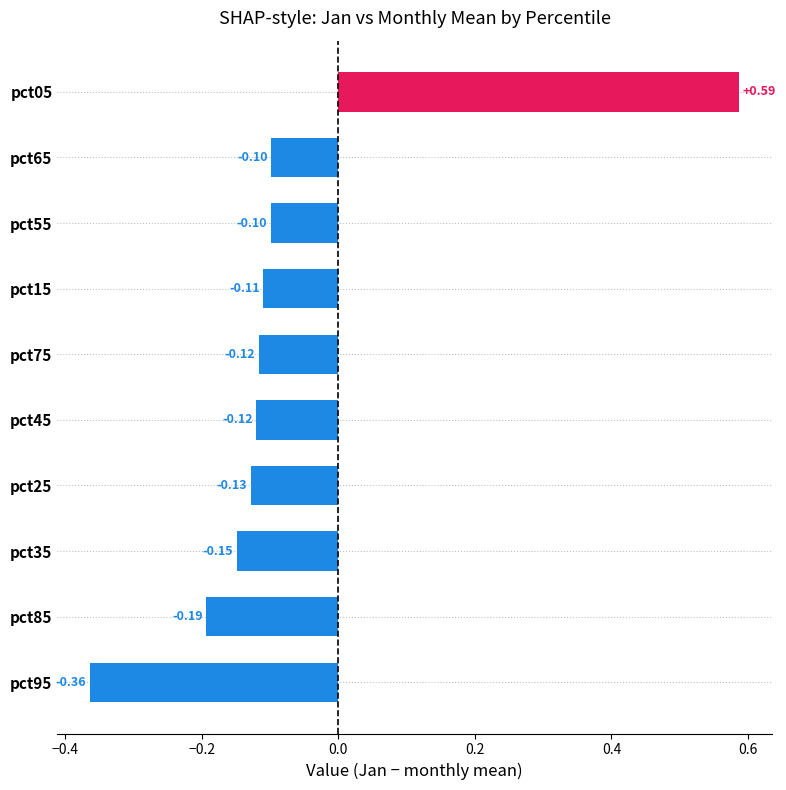

Which has a higher value, pct35 or pct45?

pct45